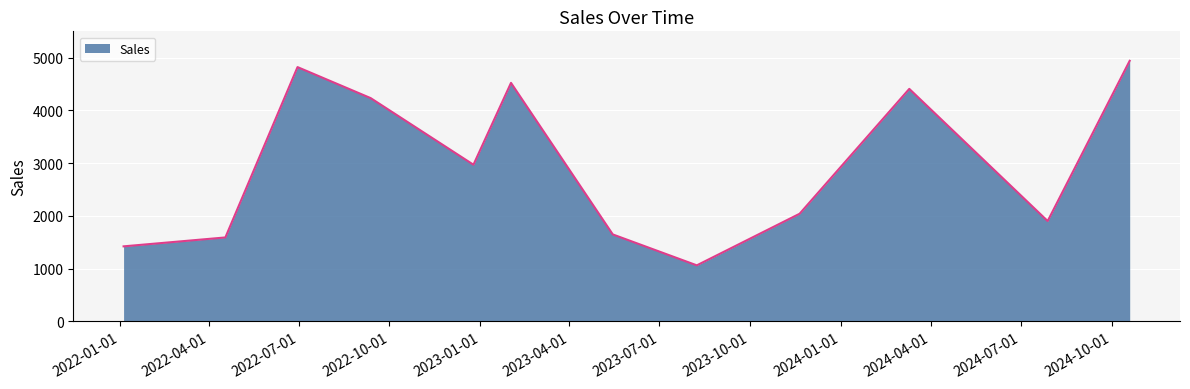

What is the difference between the maximum and minimum values?

3878